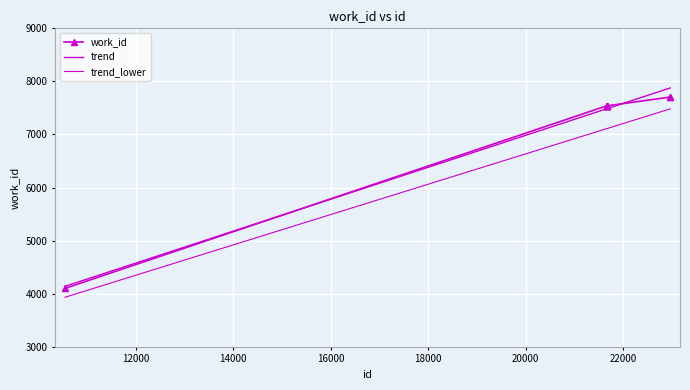

What is the difference between the second highest and second lowest values in the trend_lower series?

372.2